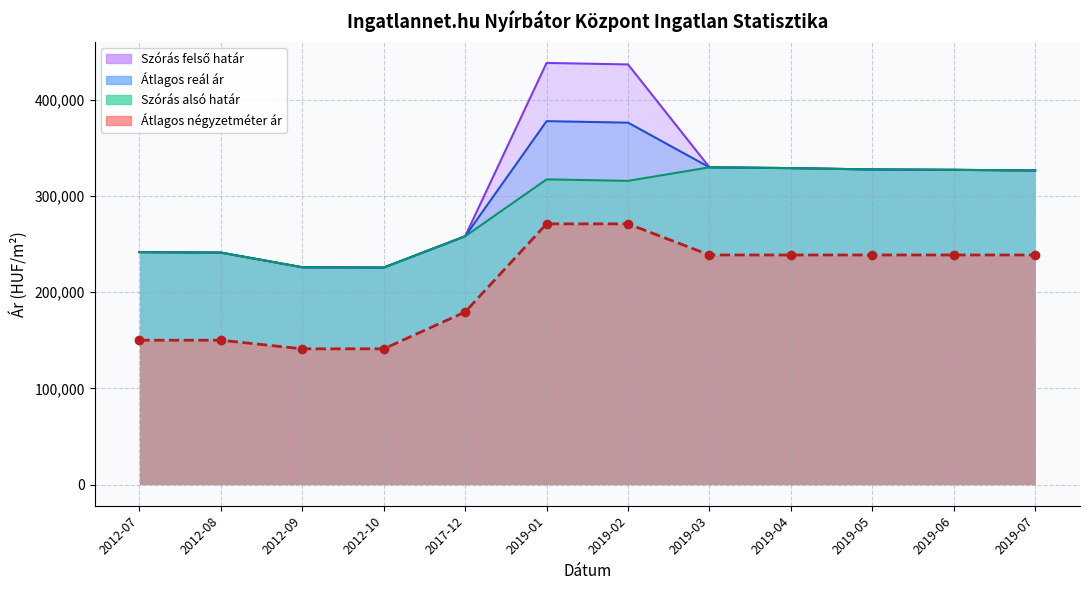

Where is Szórás felső határ nearest to the value 331748?

2019-03